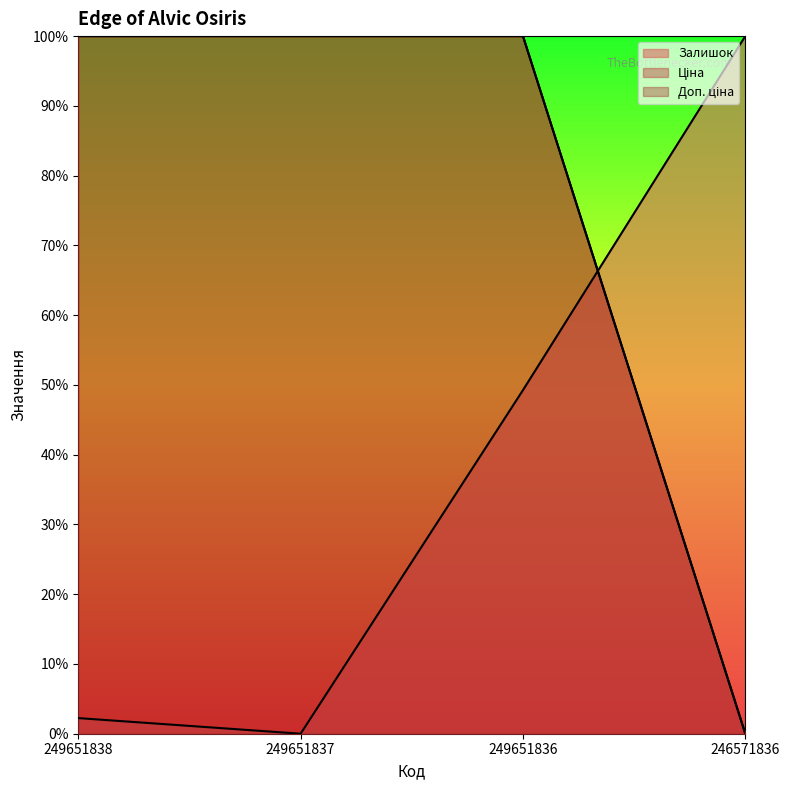

The Доп. ціна series shows 0.0 at 246571836. True or false?

True